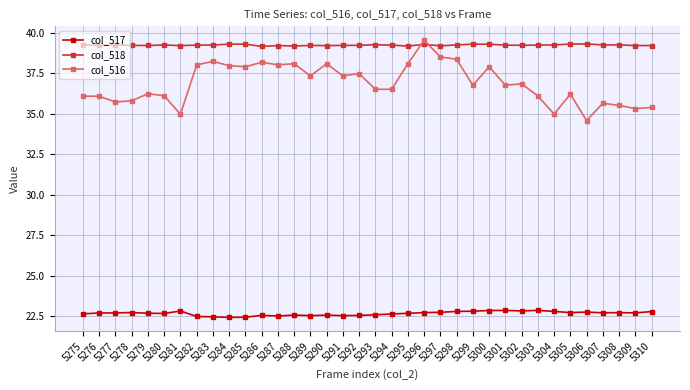

What is the sum of all col_518 values?

1412.5